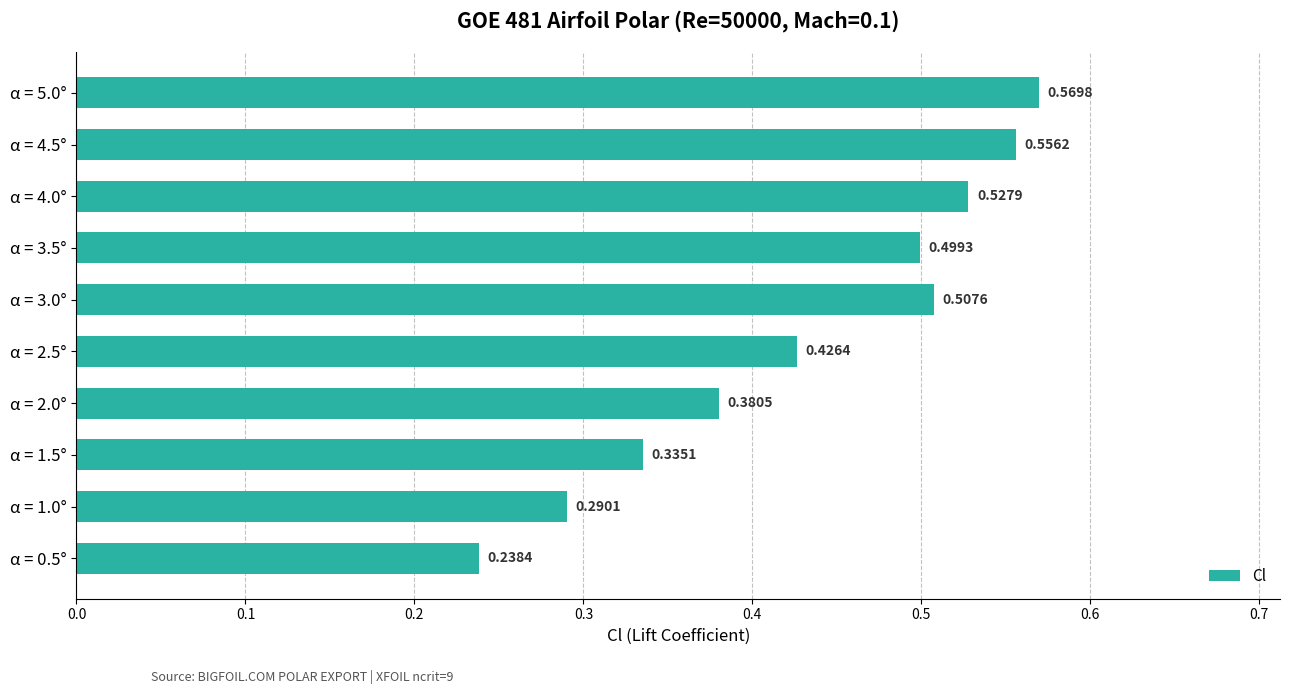

What is the sum of all values?

4.3